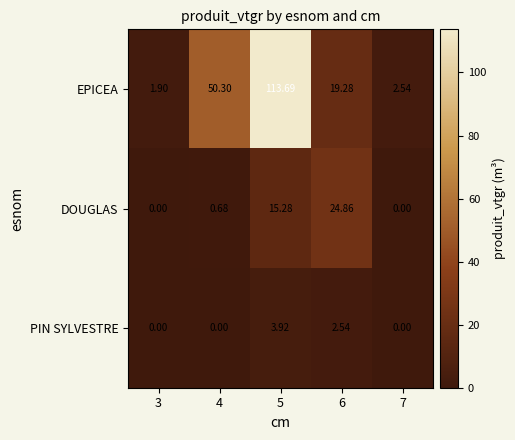

Rank the series by their average value, from lowest to highest.

PIN SYLVESTRE, DOUGLAS, EPICEA